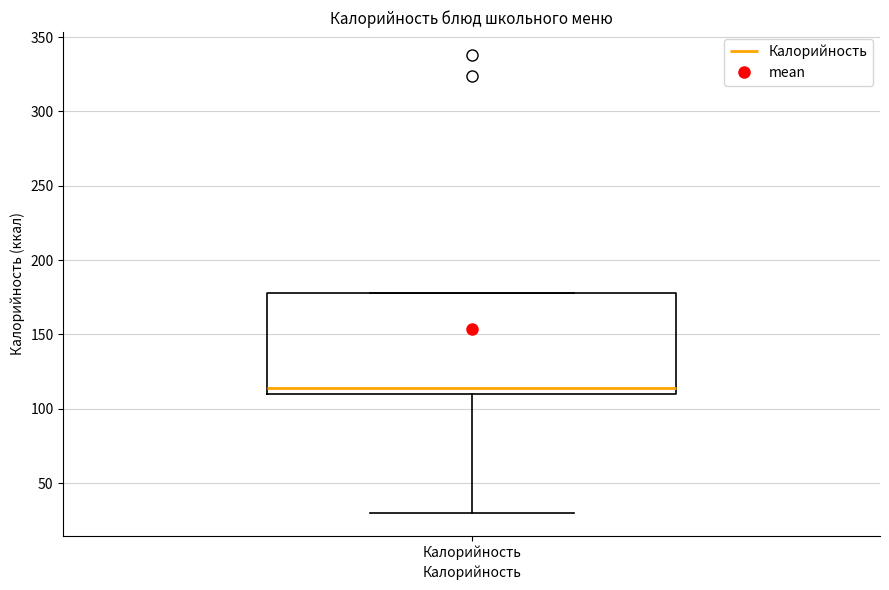

Read this box plot against the y-axis: the position of the median line, the range covered by the box, and the ends of both whiskers. The values are not printed on the chart, so give them approximately, as read against the axis.

median 115, box 110 to 180, whiskers 30 to 180